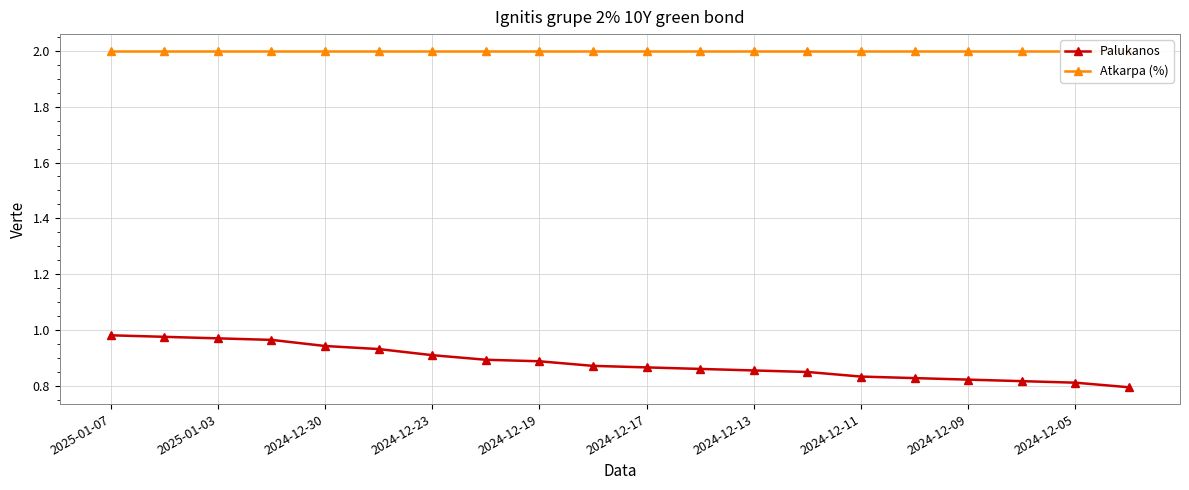

Which series changed the most between 2025-01-07 and 2024-12-17?

Palukanos